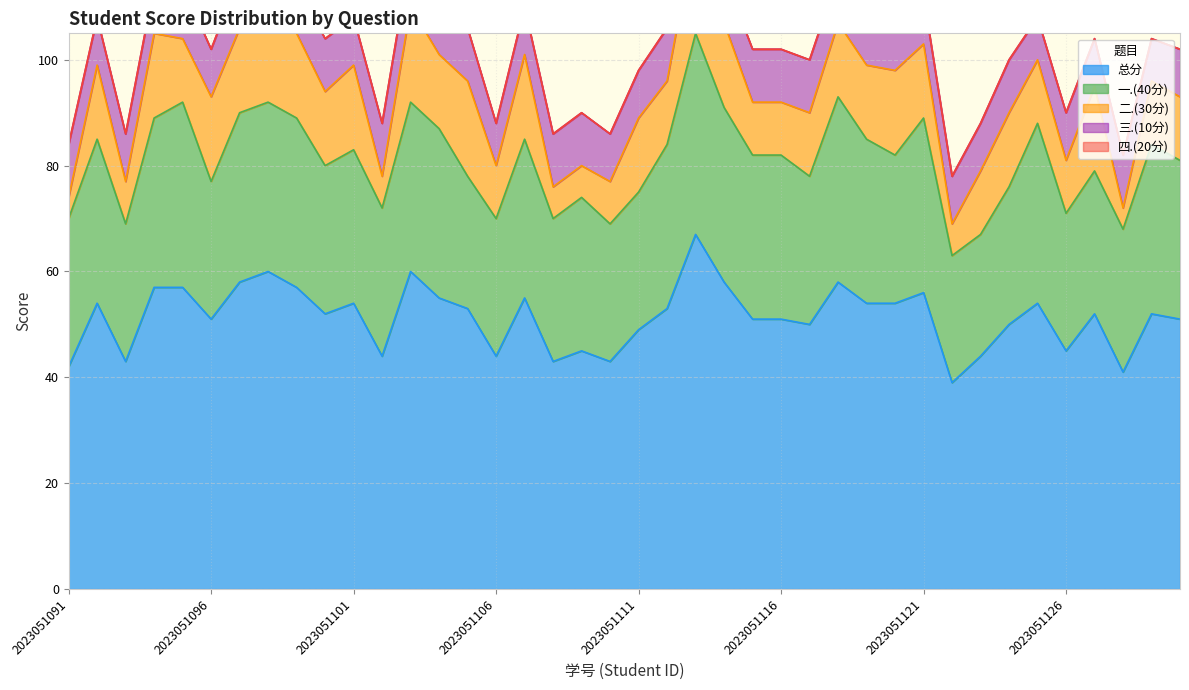

True or false: 一.(40分) and 总分 cross at least once.

False